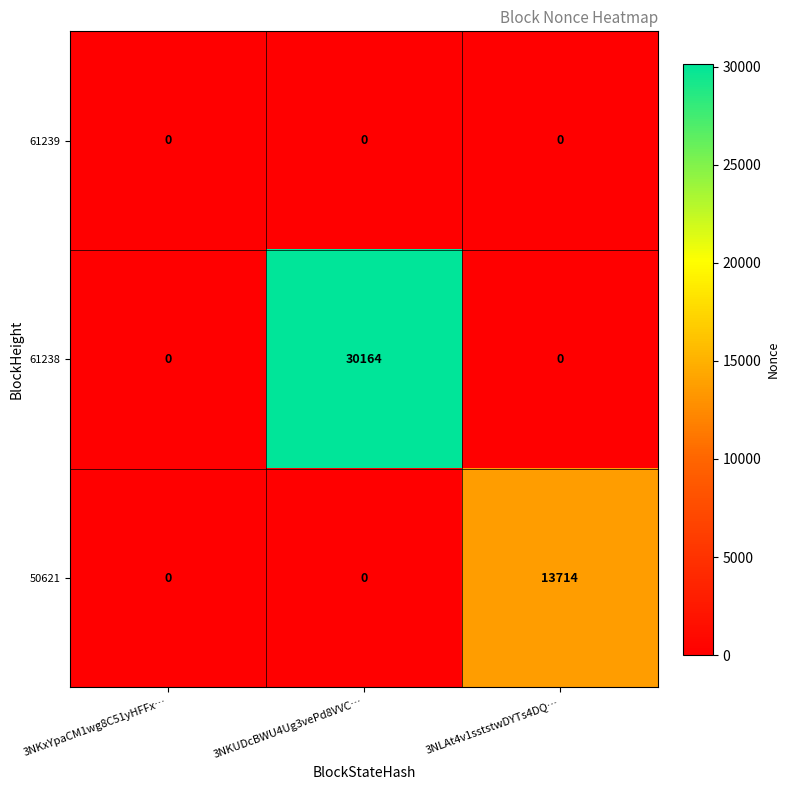

At how many categories does at least one series exceed 7186?

2